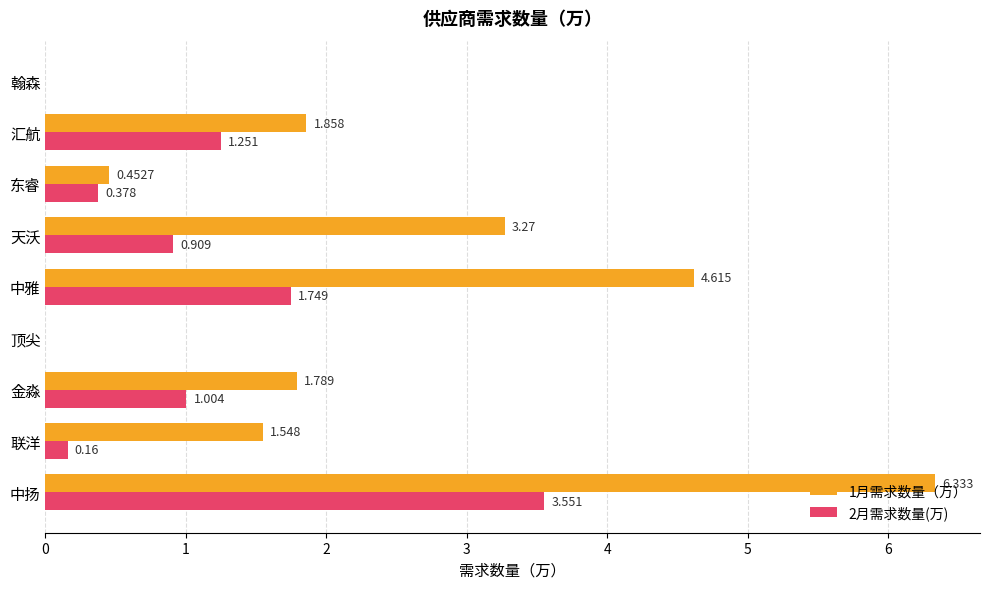

At which category is the sum across all series the highest?

中扬